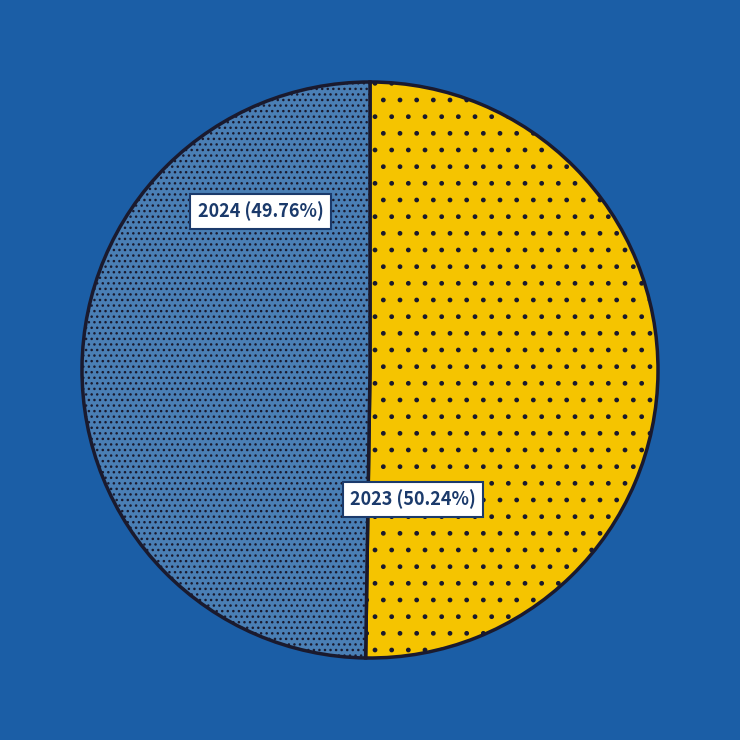

Is there any slice that represents more than half of the pie?

Yes